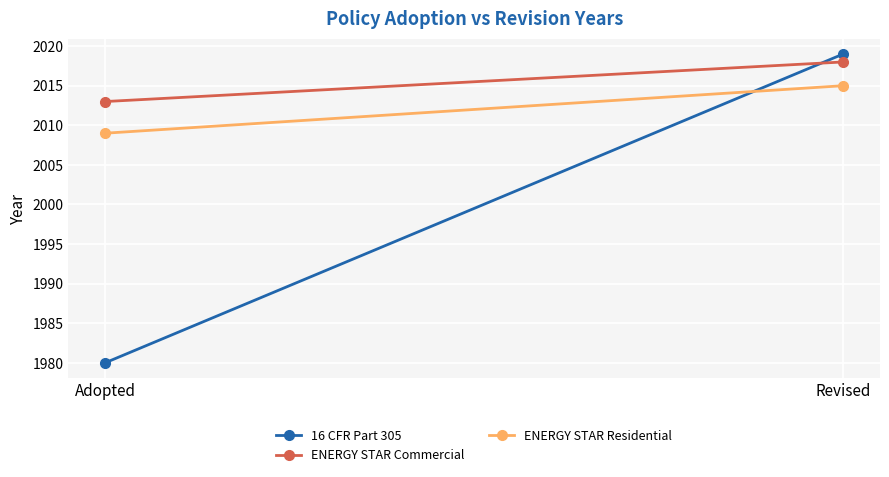

Count the number of data series in this chart.

3